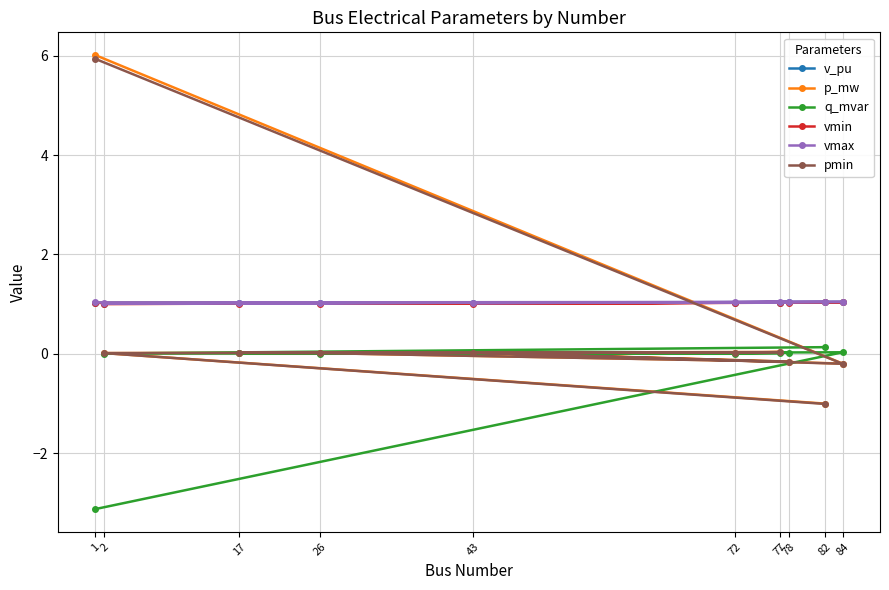

True or false: v_pu has more than 2 interior local peaks.

True